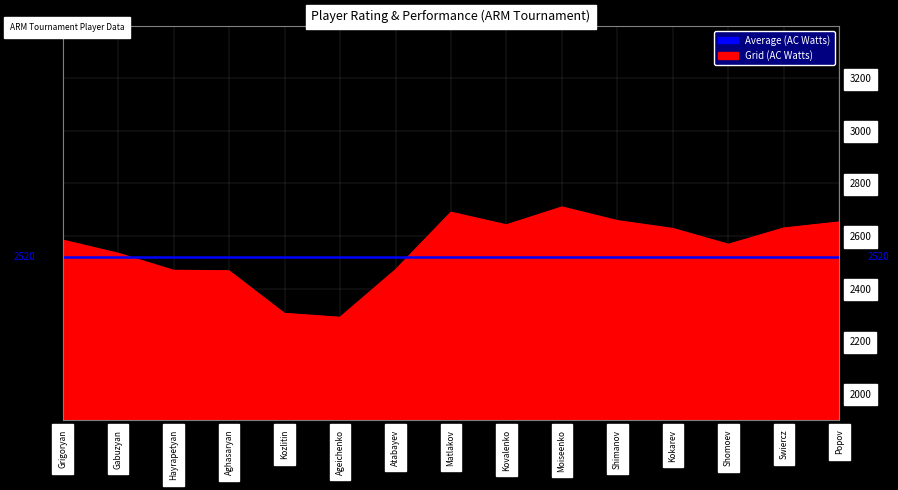

What is the approximate value of Average (AC Watts) at Kozlitin?

2520